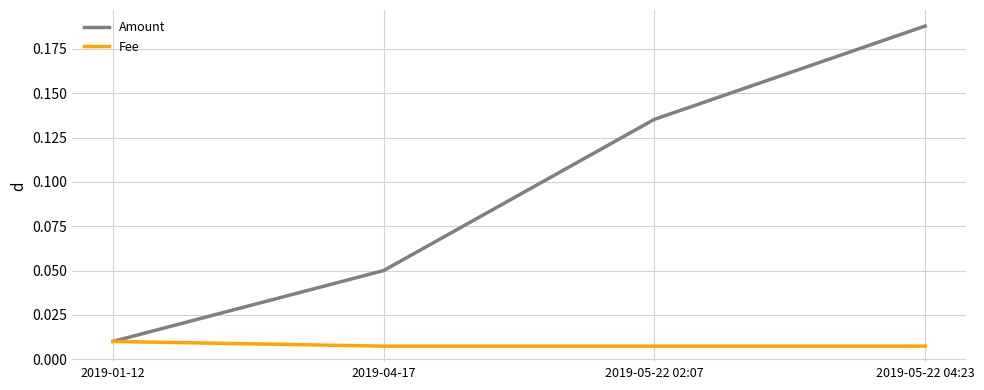

At which label does Amount reach its peak?

2019-05-22 04:23